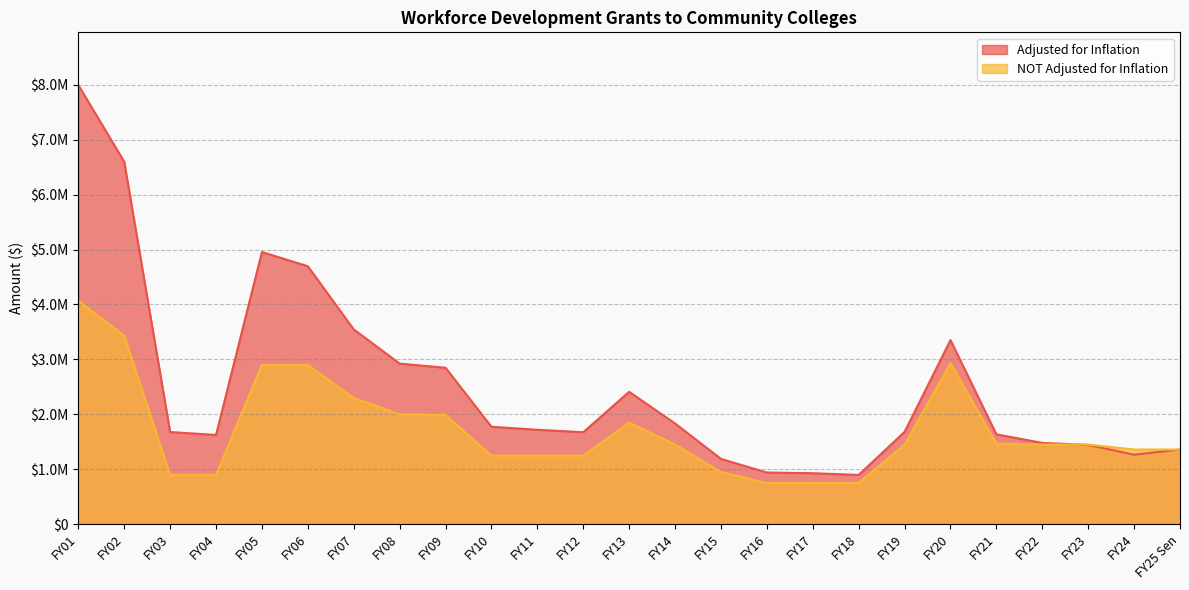

Rank the categories by NOT Adjusted for Inflation value from lowest to highest.

FY16, FY17, FY18, FY03, FY04, FY15, FY10, FY11, FY12, FY24, FY25 Sen, FY14, FY19, FY22, FY23, FY21, FY13, FY09, FY08, FY07, FY05, FY06, FY20, FY02, FY01